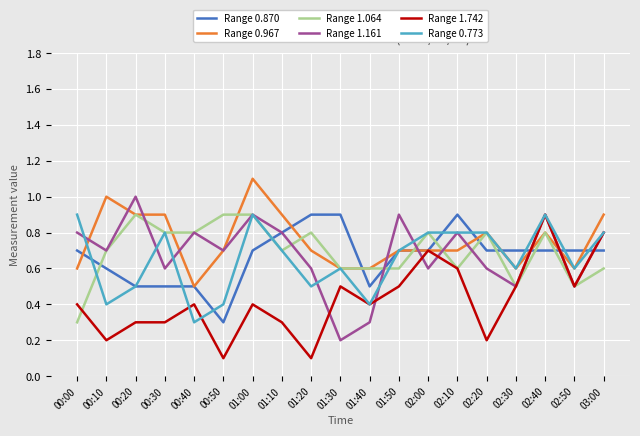

Is the value of Range 0.967 at 00:50 greater than the value of Range 1.742 at 00:10?

Yes